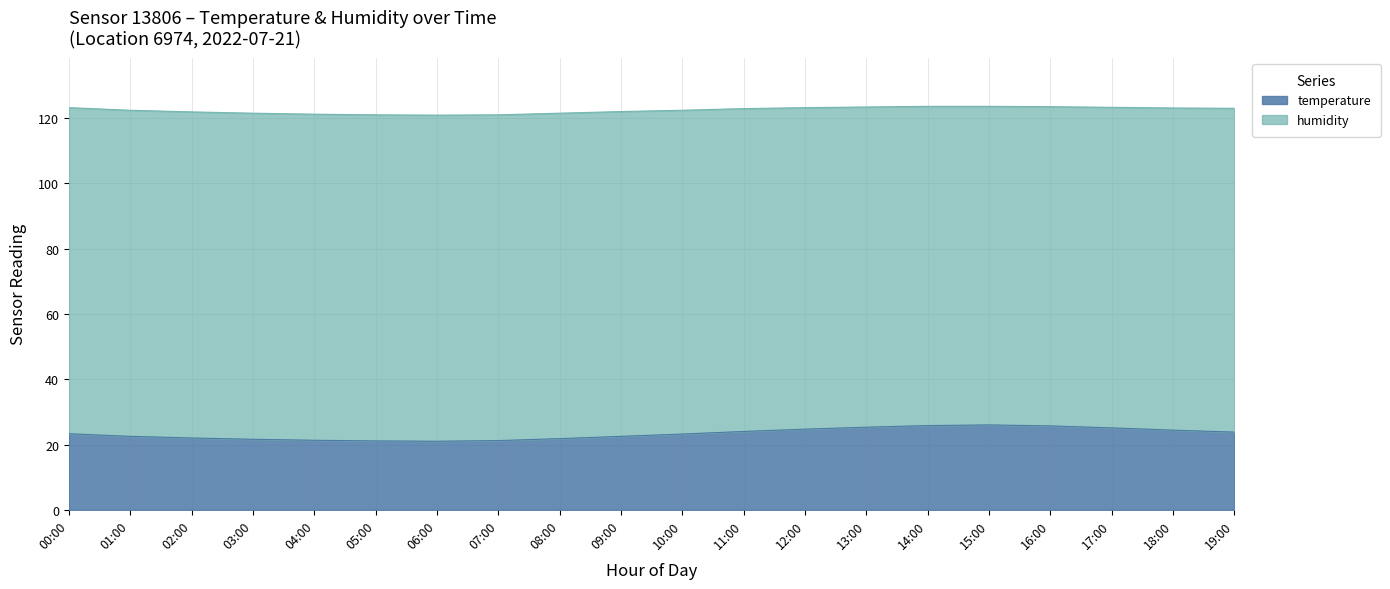

What is the sum of the values at 10:00 and 03:00?

44.8